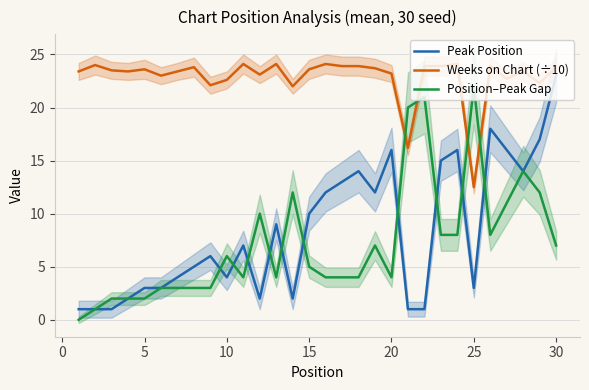

What is the minimum value for Peak Position?

1.0